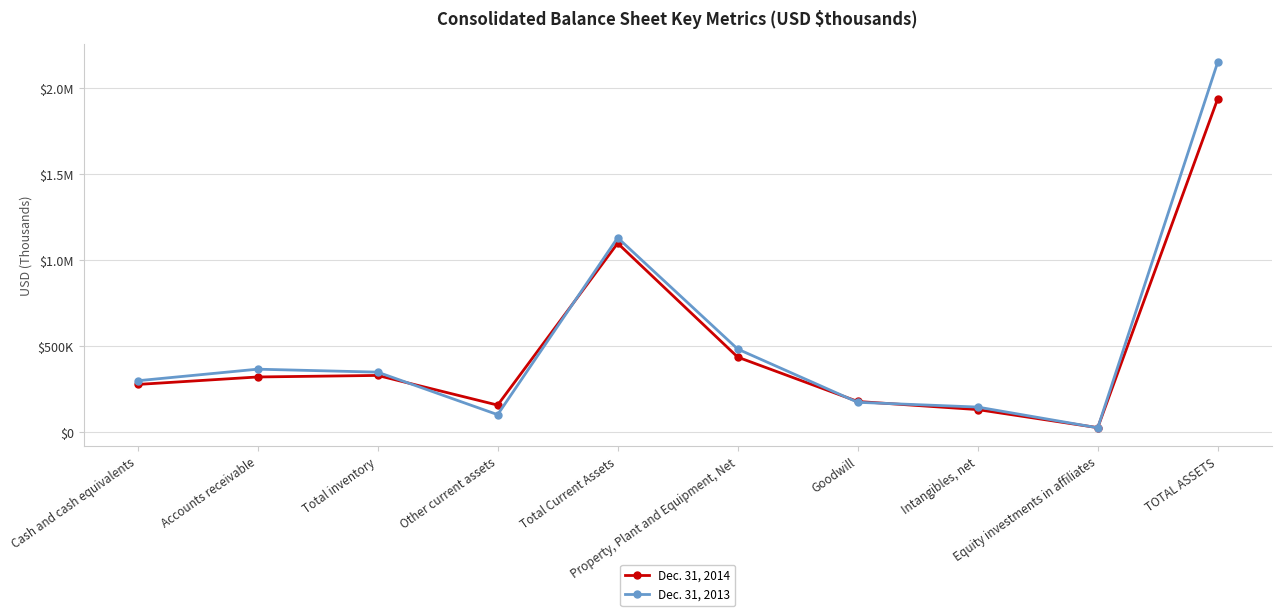

What are all the series names shown in the legend?

Dec. 31, 2014, Dec. 31, 2013